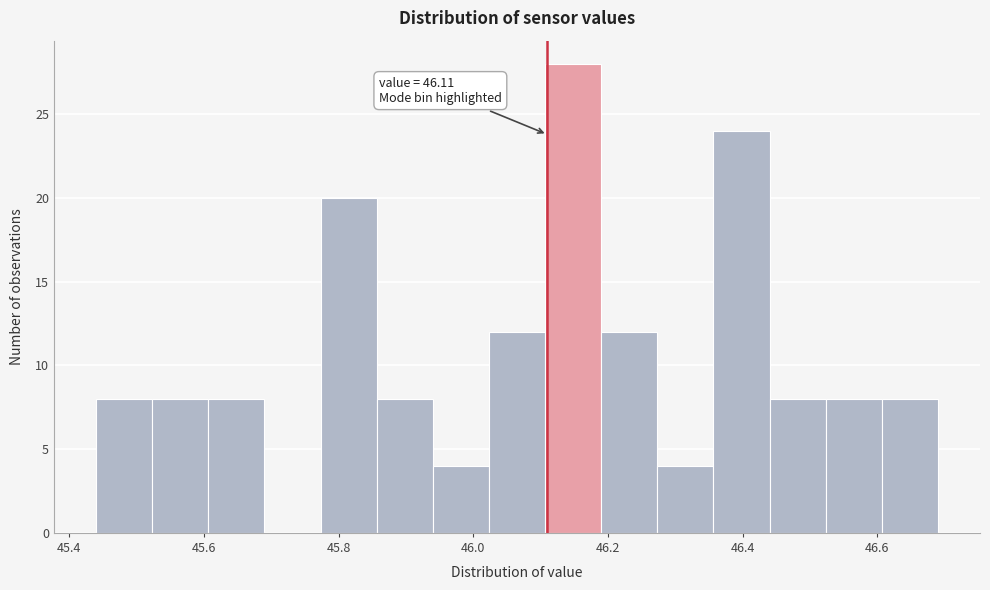

Over which range of the x-axis is the bar tallest?

46.10 to 46.20